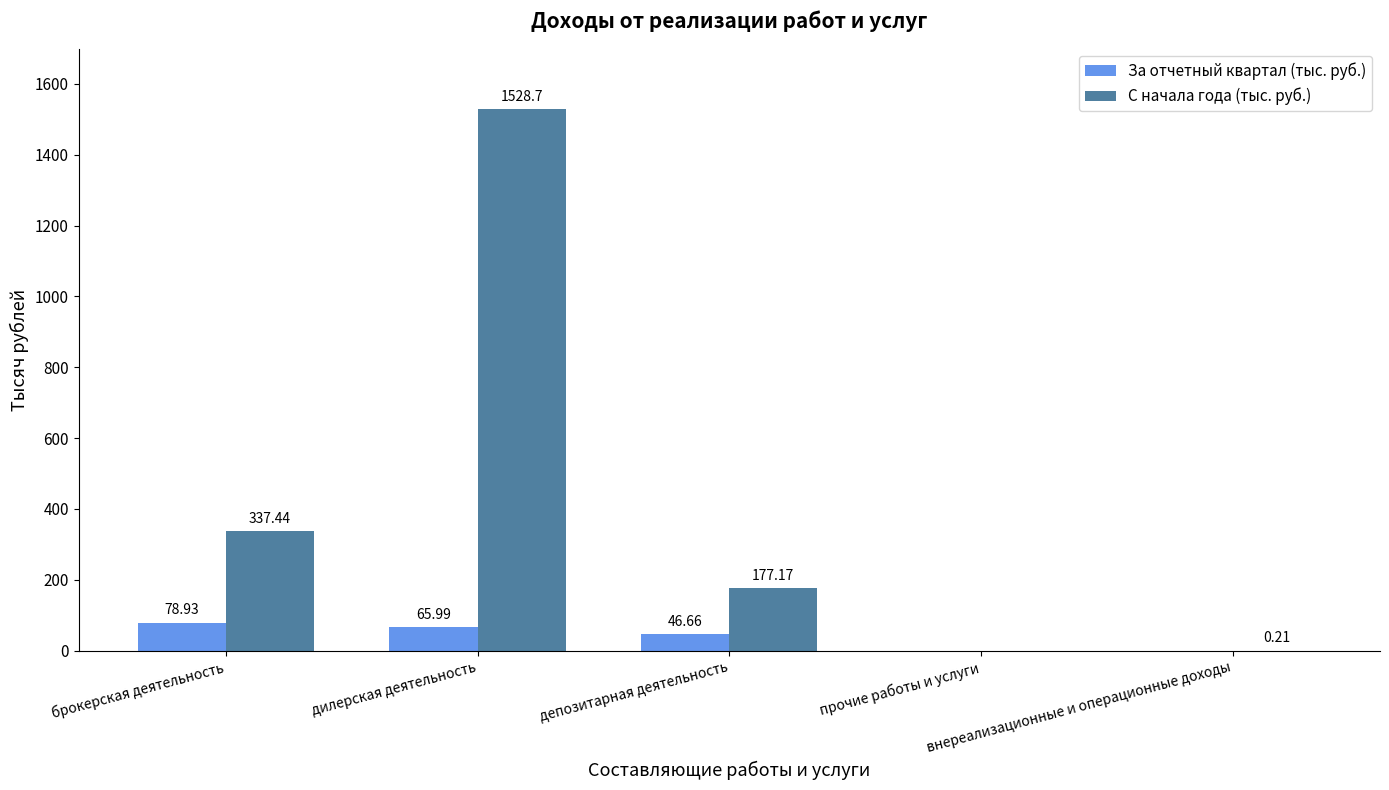

What is the difference between the За отчетный квартал (тыс. руб.) values at брокерская деятельность and прочие работы и услуги?

78.9